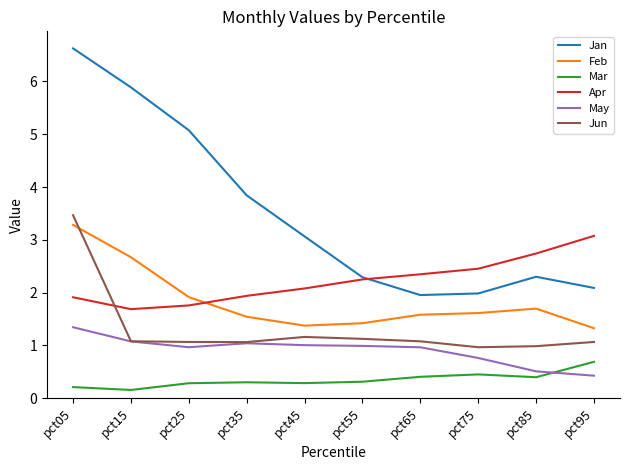

What is the difference between the highest and lowest values at pct55?

2.0